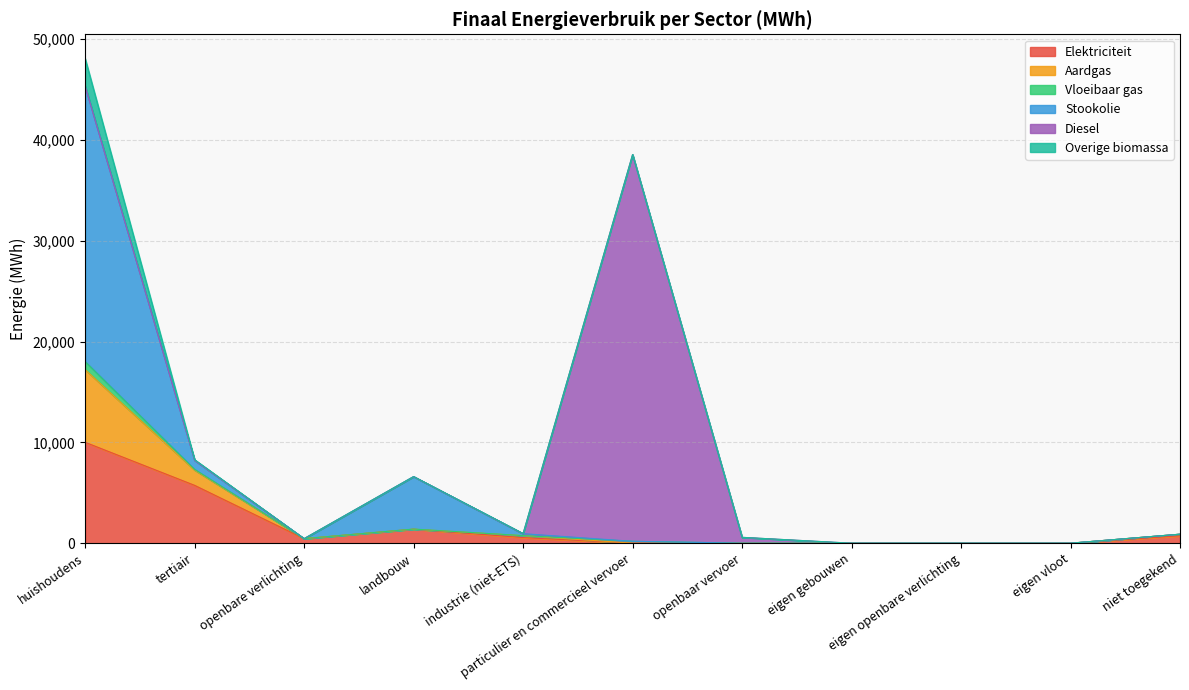

True or false: Vloeibaar gas has more than 1 interior local peaks.

True